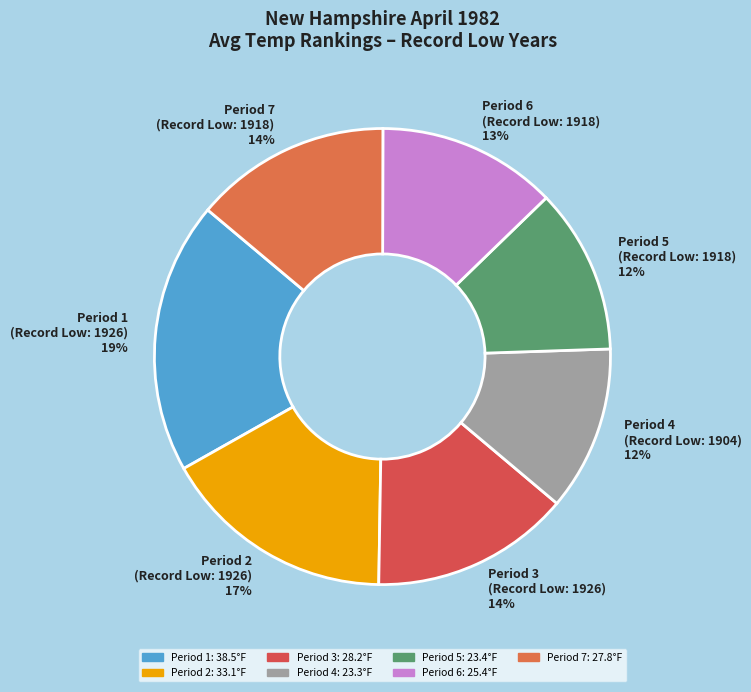

To the nearest percent, what portion does Period 7 (Record Low: 1918) represent?

14%